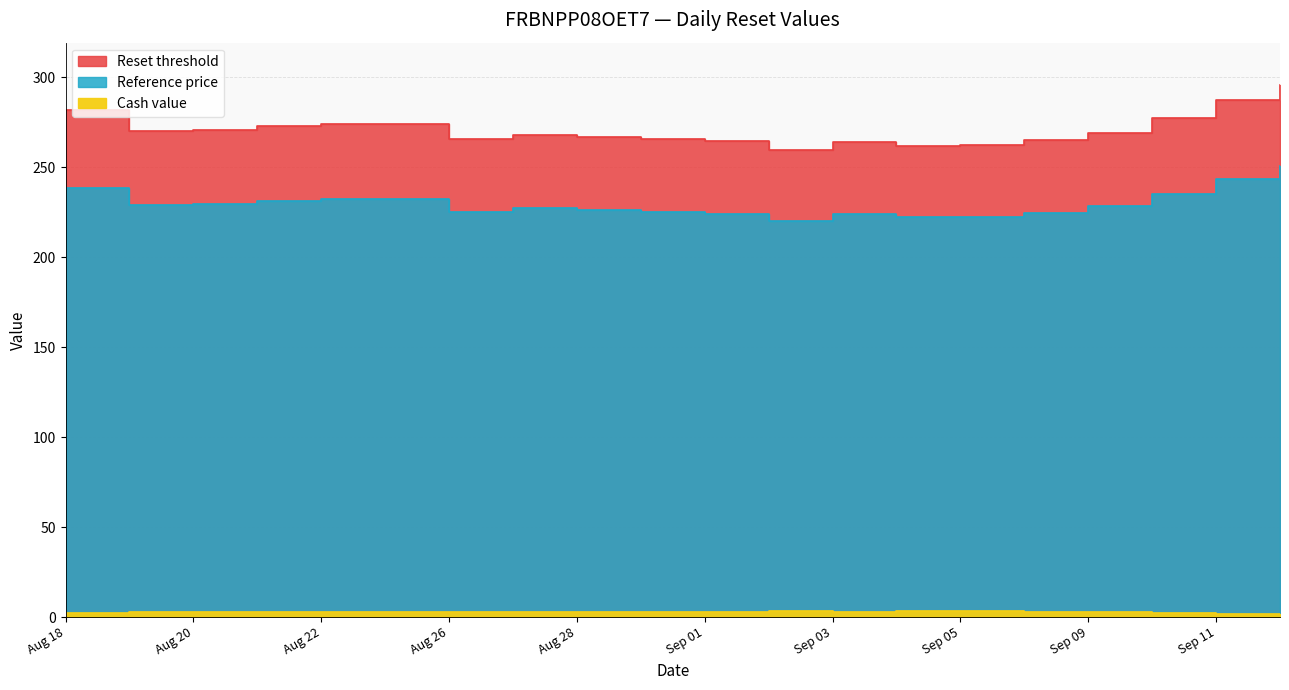

True or false: Reference price and Reset threshold cross at least once.

False